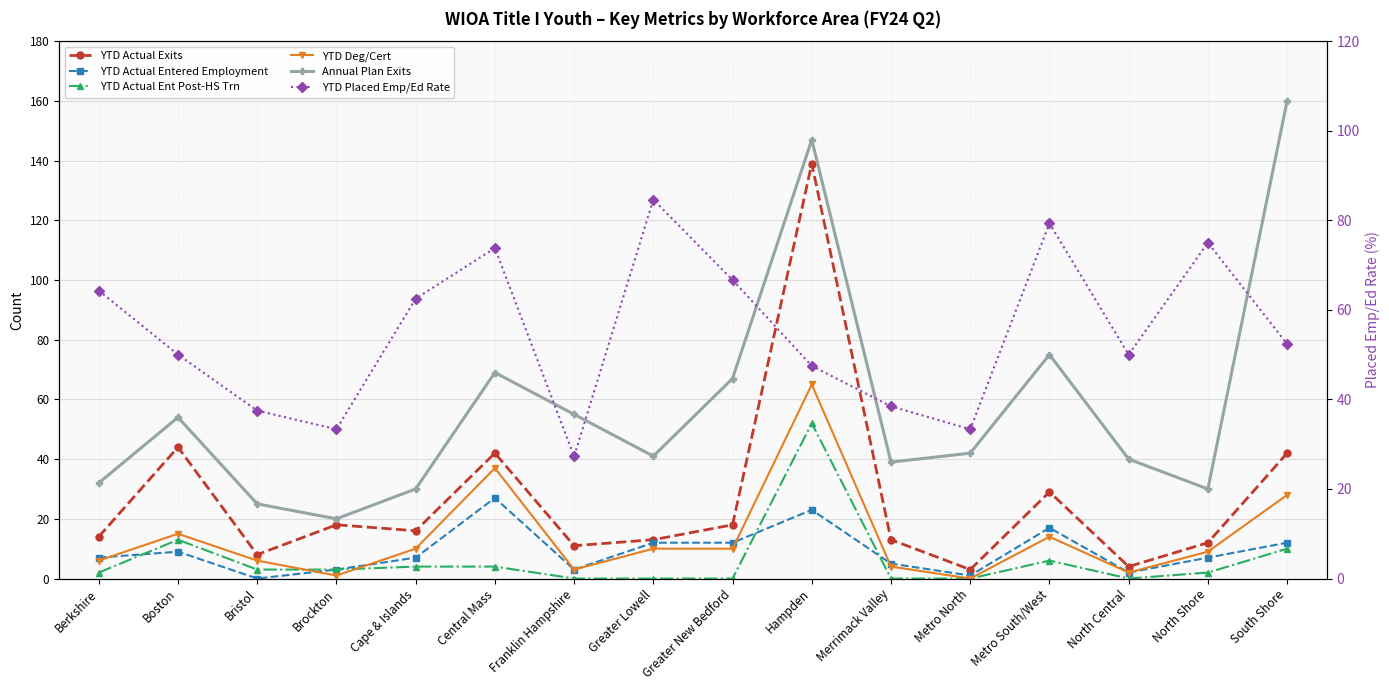

How many interior local peaks does the Annual Plan Exits series have?

4